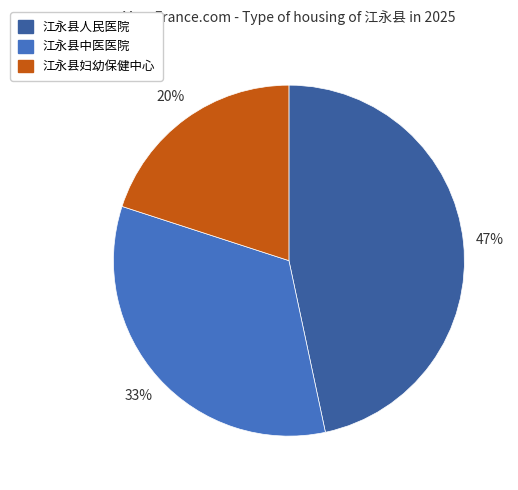

Count the number of slices in the pie.

3